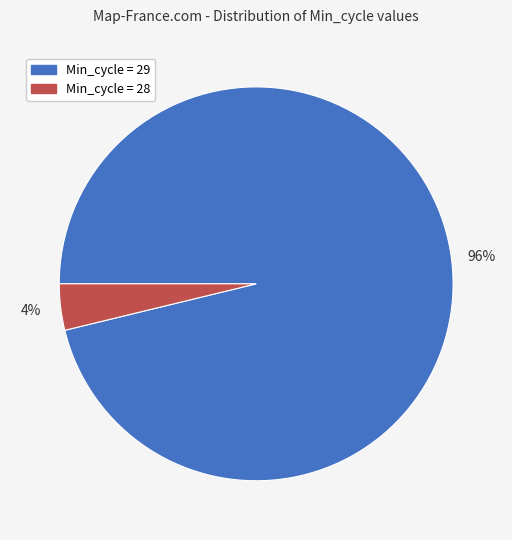

To the nearest percent, what is the difference between the largest and smallest slice percentages?

92%